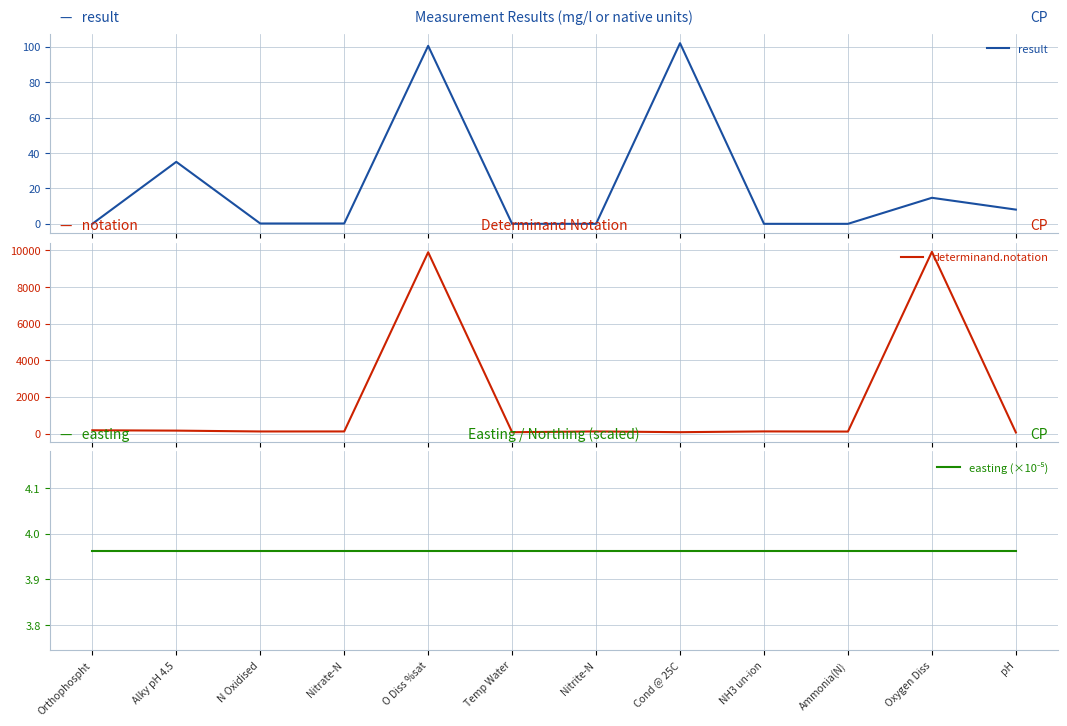

What is the highest value of the determinand.notation series?

9924